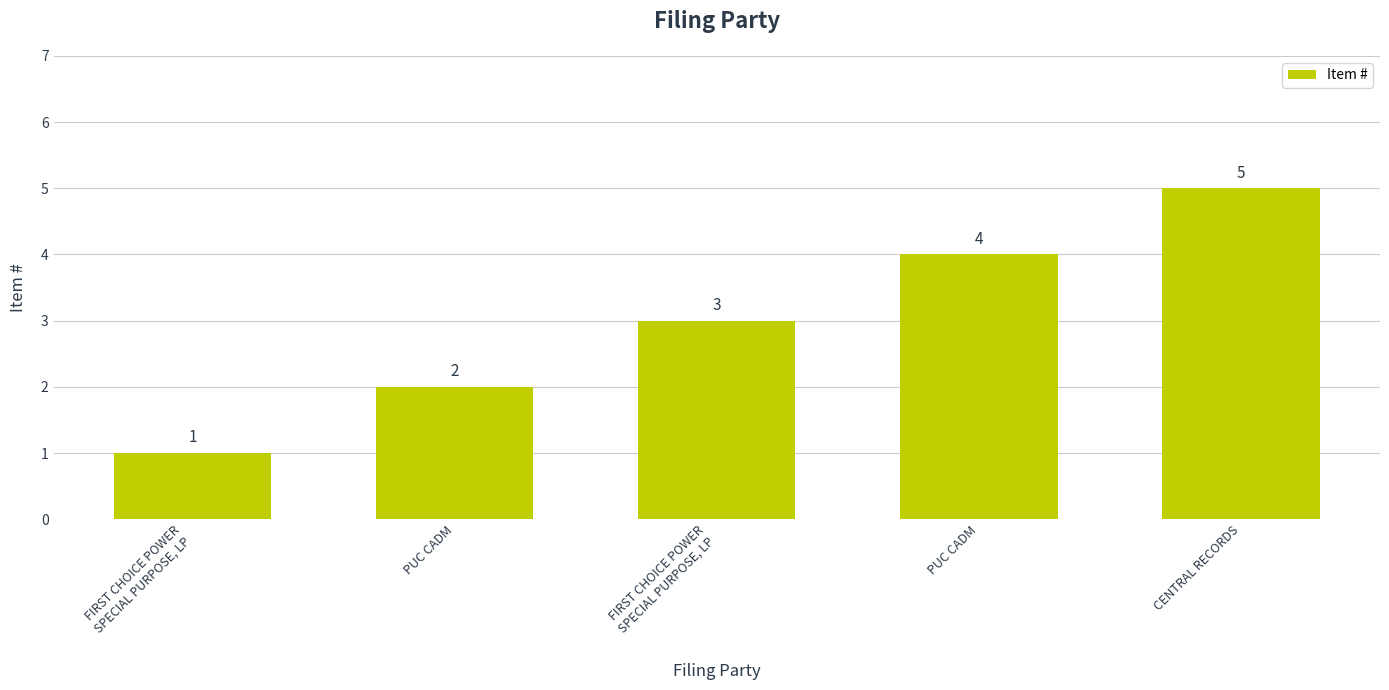

How many bars are there in total?

5